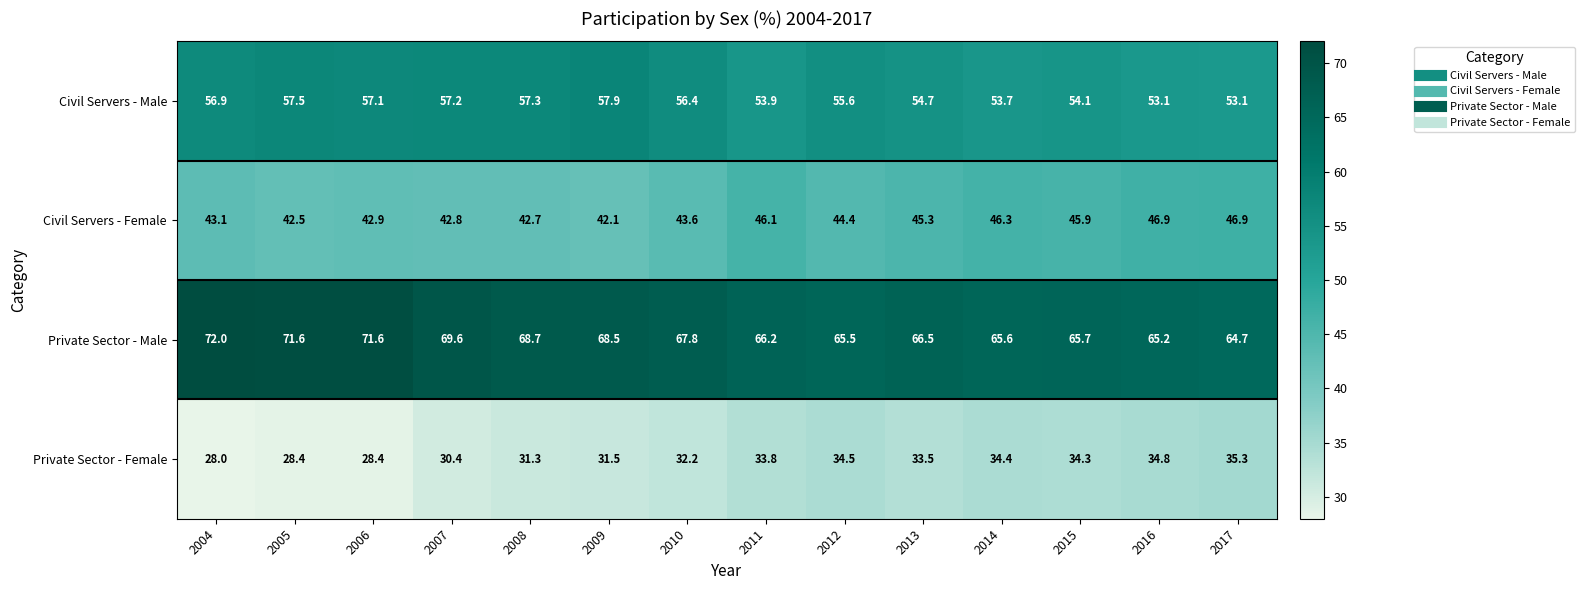

What is the difference between the Civil Servers - Male values at 2008 and 2014?

3.6